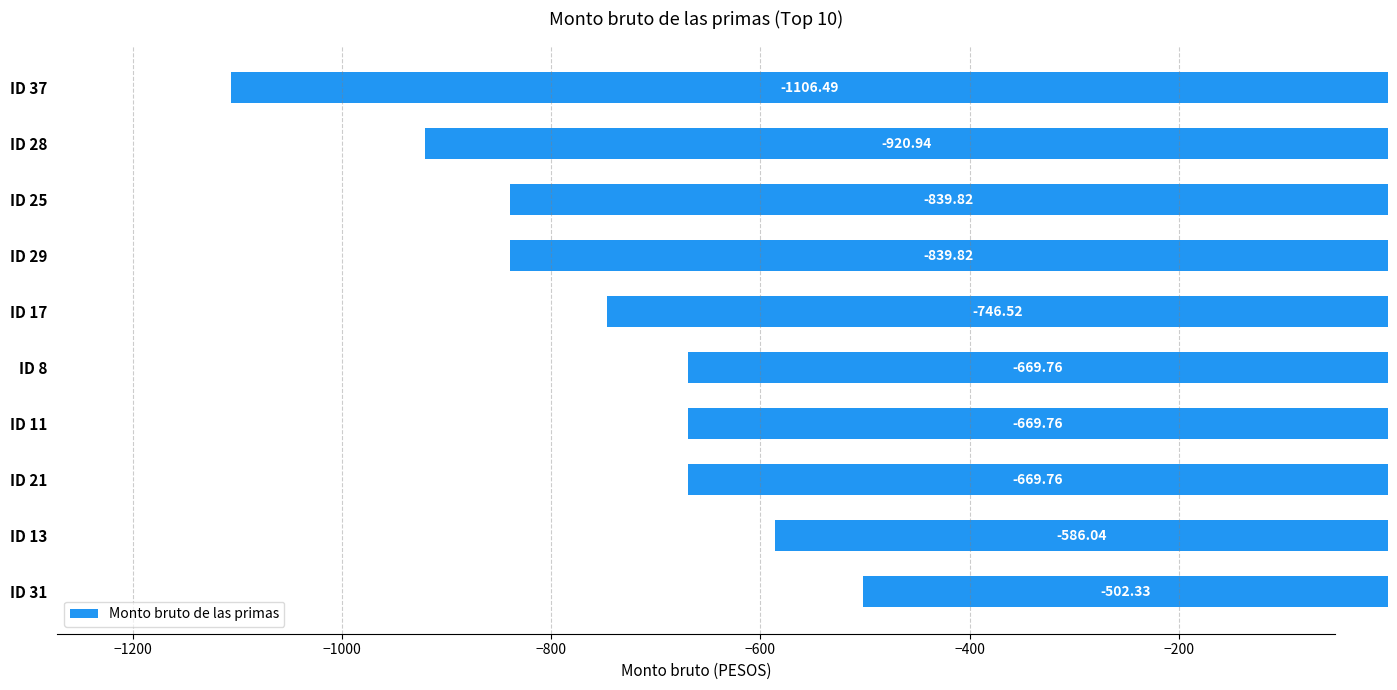

What is the greatest value displayed?

-502.3